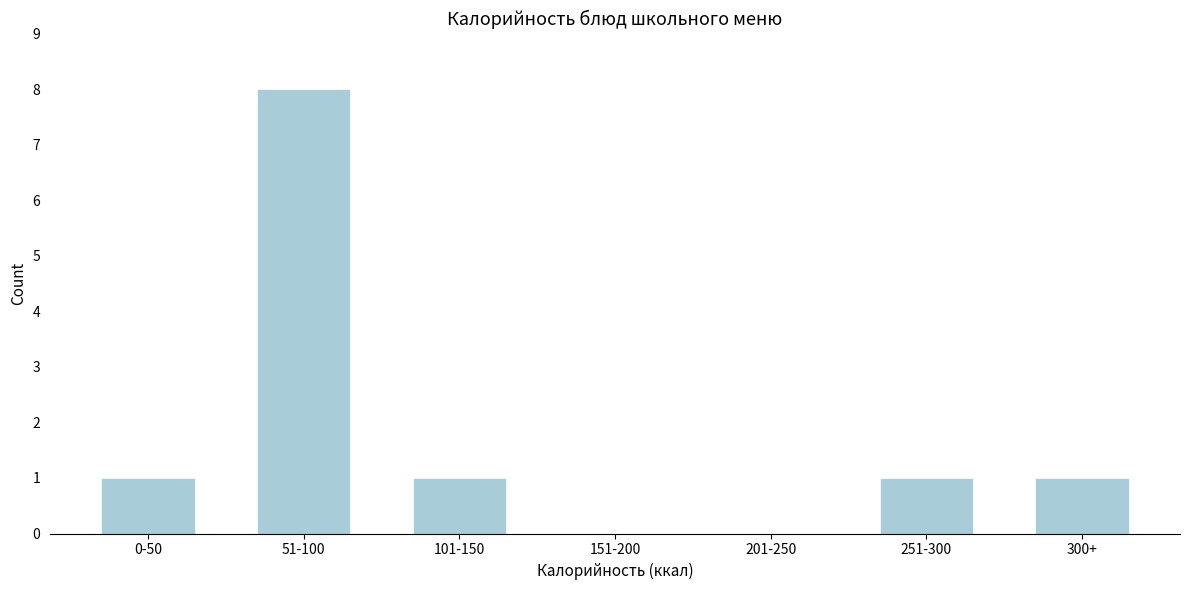

Reading right to left, extract all data points from this chart.

300+=1	251-300=1	201-250=0	151-200=0	101-150=1	51-100=8	0-50=1